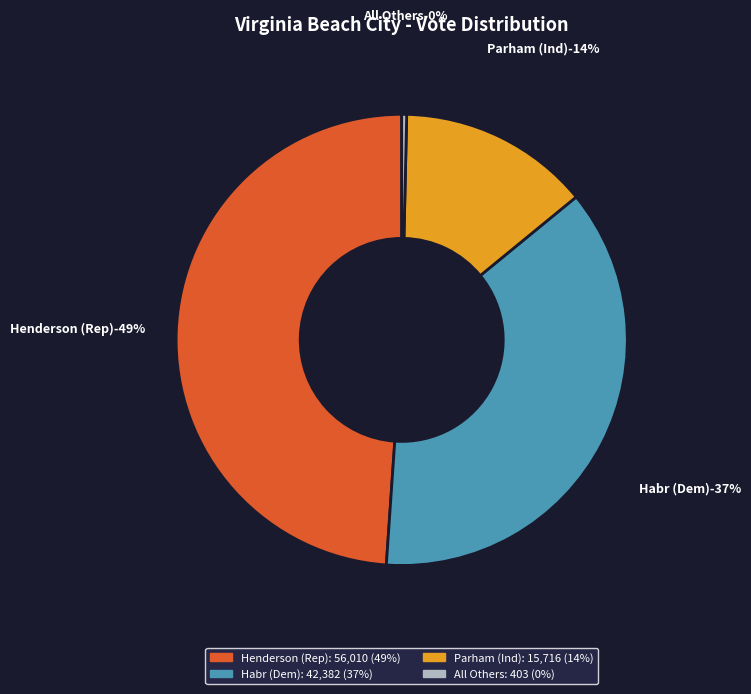

To the nearest percent, what is the difference between the largest and smallest slice percentages?

49%